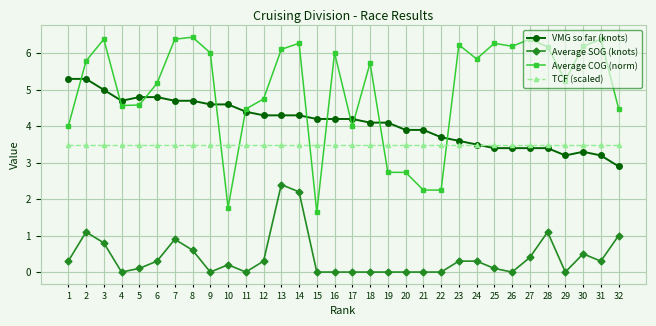

How many lines are shown in the chart?

4